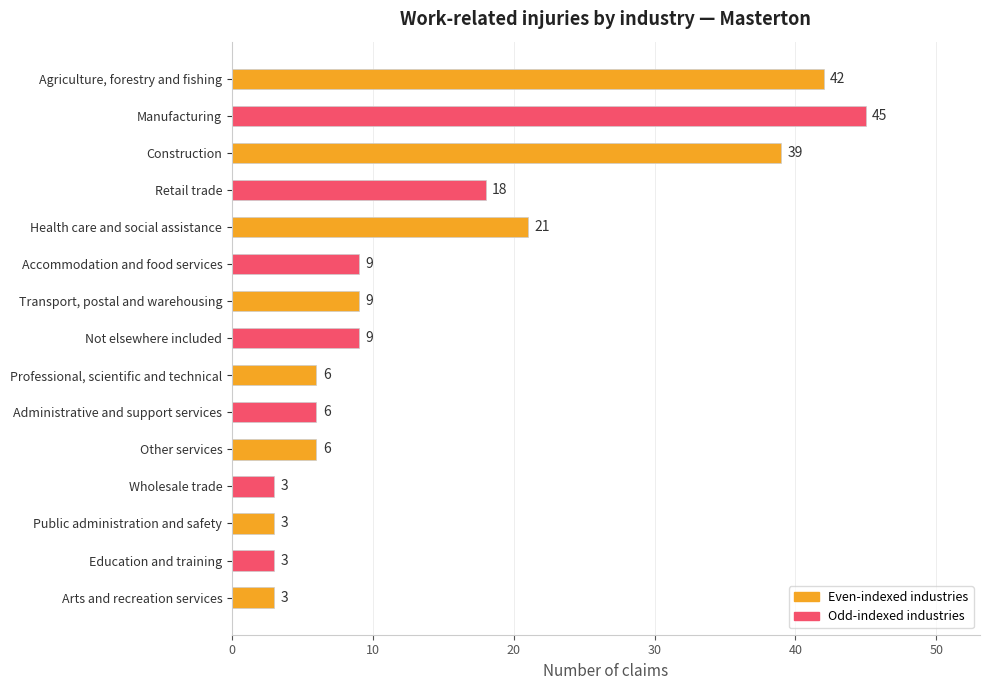

True or false: the data shows 9 at Accommodation and food services.

True